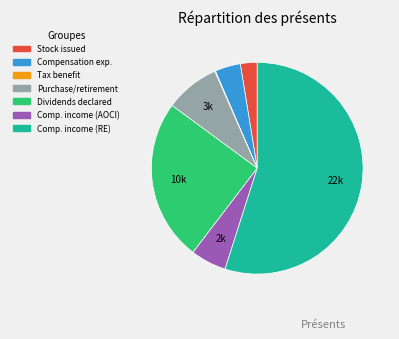

Is there any slice that represents more than half of the pie?

Yes